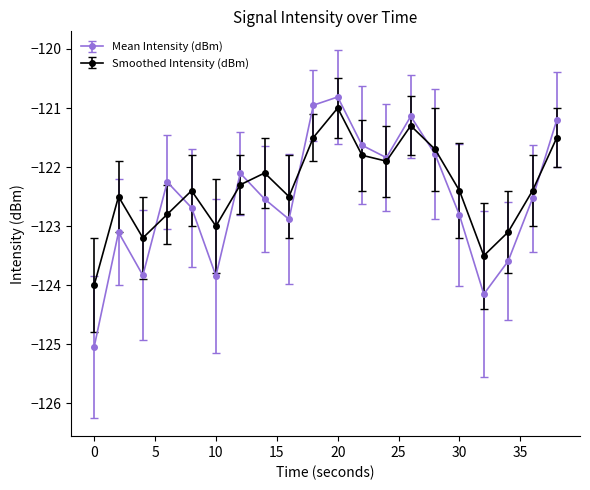

True or false: Mean Intensity (dBm) has more than 0 points higher than both neighbors.

True